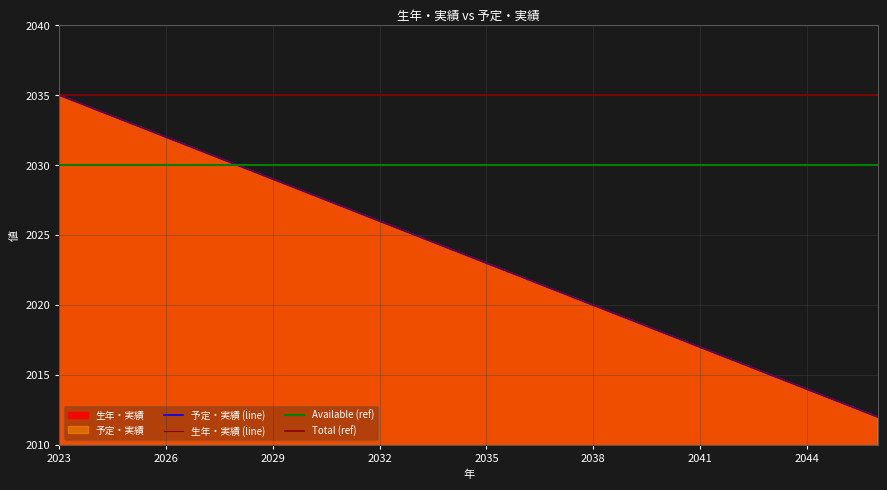

How many data points in 予定・実績 are above 2024?

11